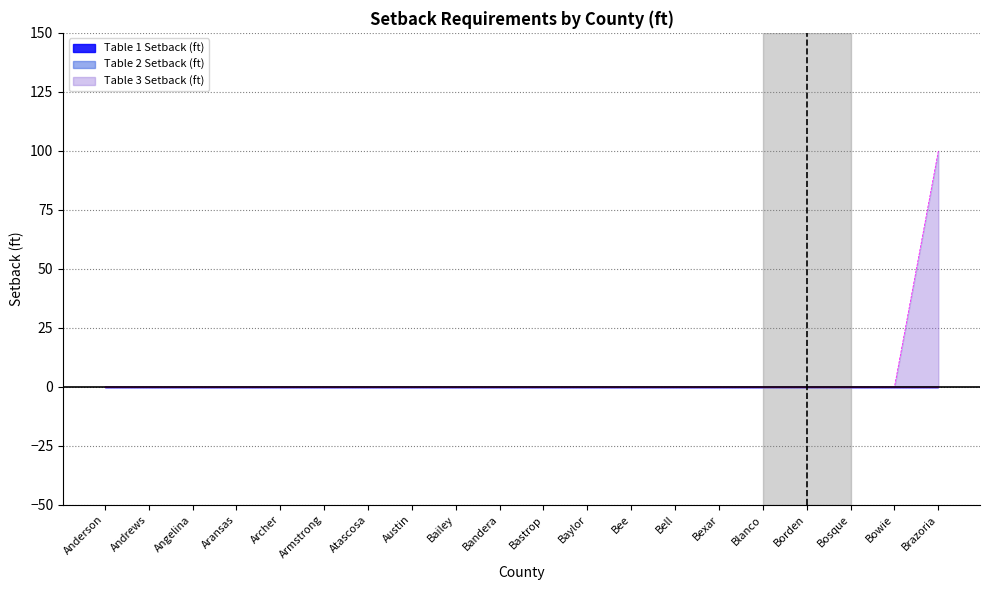

Is the value of Table 2 Setback (ft) at Borden greater than the value of Table 1 Setback (ft) at Bosque?

No